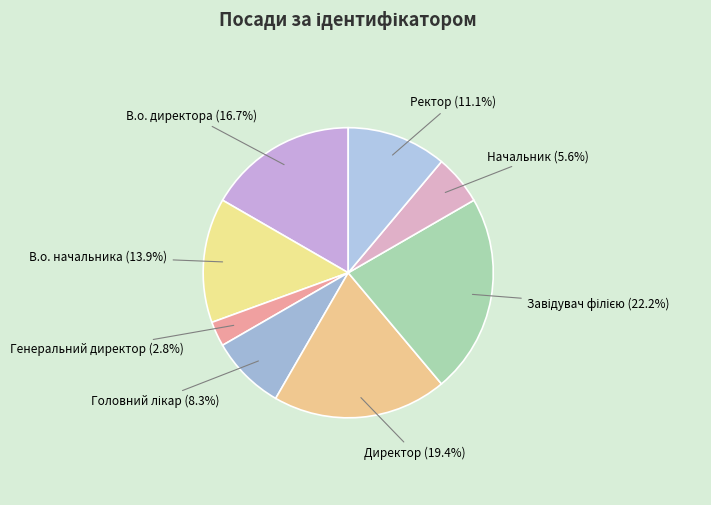

Count the number of slices in the pie.

8